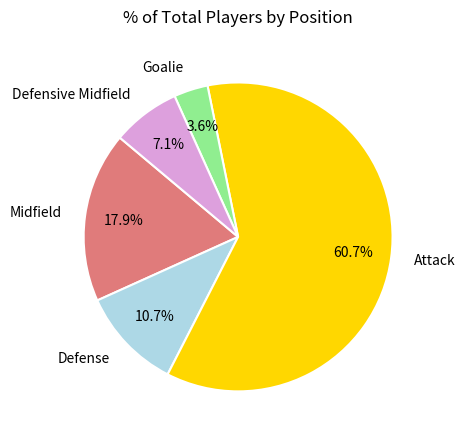

What is the ratio of the value at Midfield to the value at Attack?

0.3